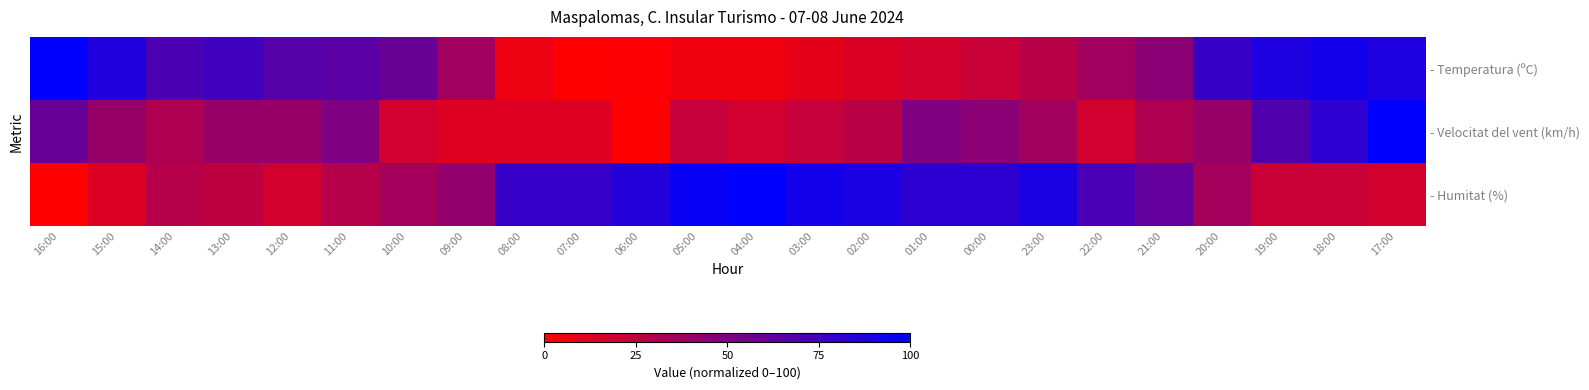

Rank the categories by - Velocitat del vent (km/h) value from lowest to highest.

06:00, 09:00, 08:00, 07:00, 10:00, 04:00, 22:00, 05:00, 03:00, 02:00, 14:00, 21:00, 23:00, 15:00, 13:00, 12:00, 20:00, 00:00, 11:00, 01:00, 16:00, 19:00, 18:00, 17:00